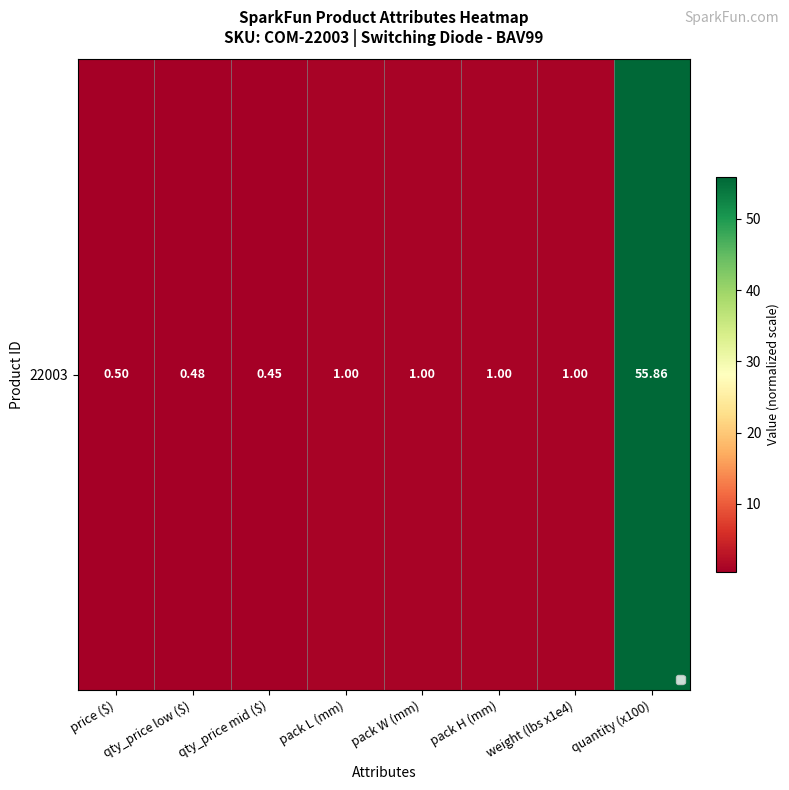

Where is the data nearest to the value 28?

pack L (mm)